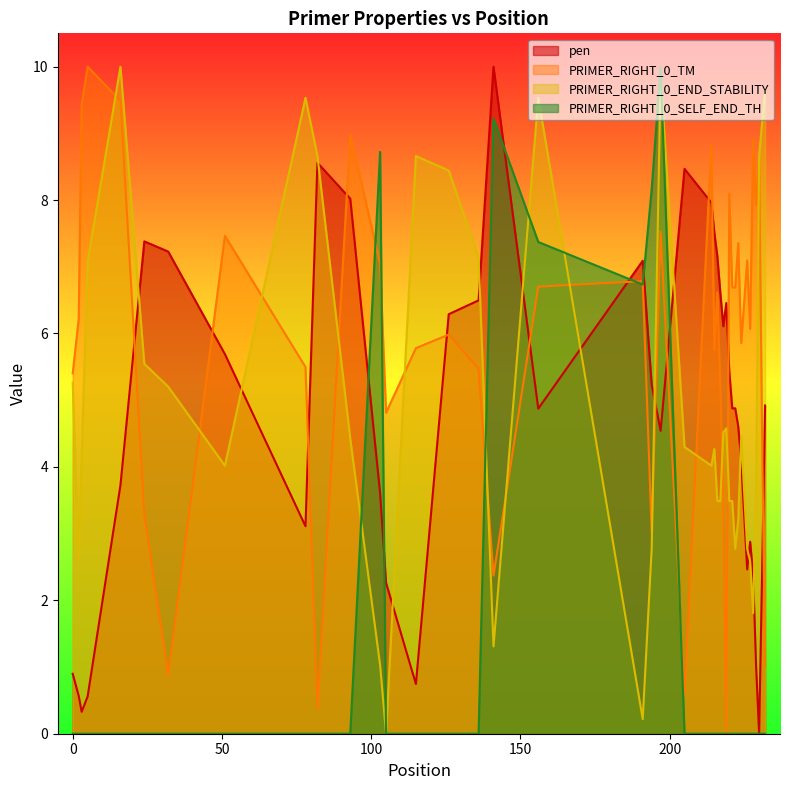

How many interior local valleys does the PRIMER_RIGHT_0_SELF_END_TH series have?

1